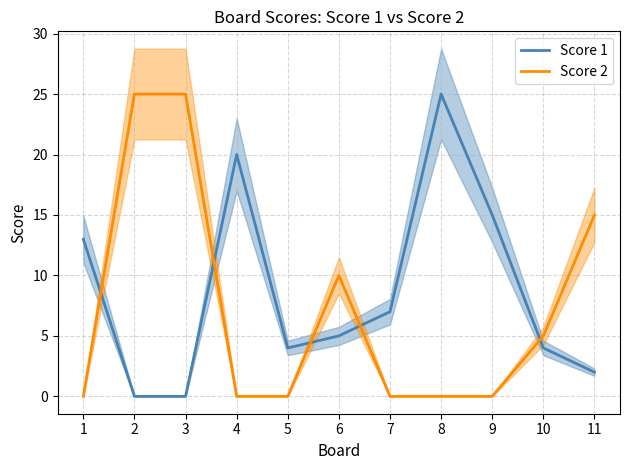

How many values in the Score 1 series are below 5?

5